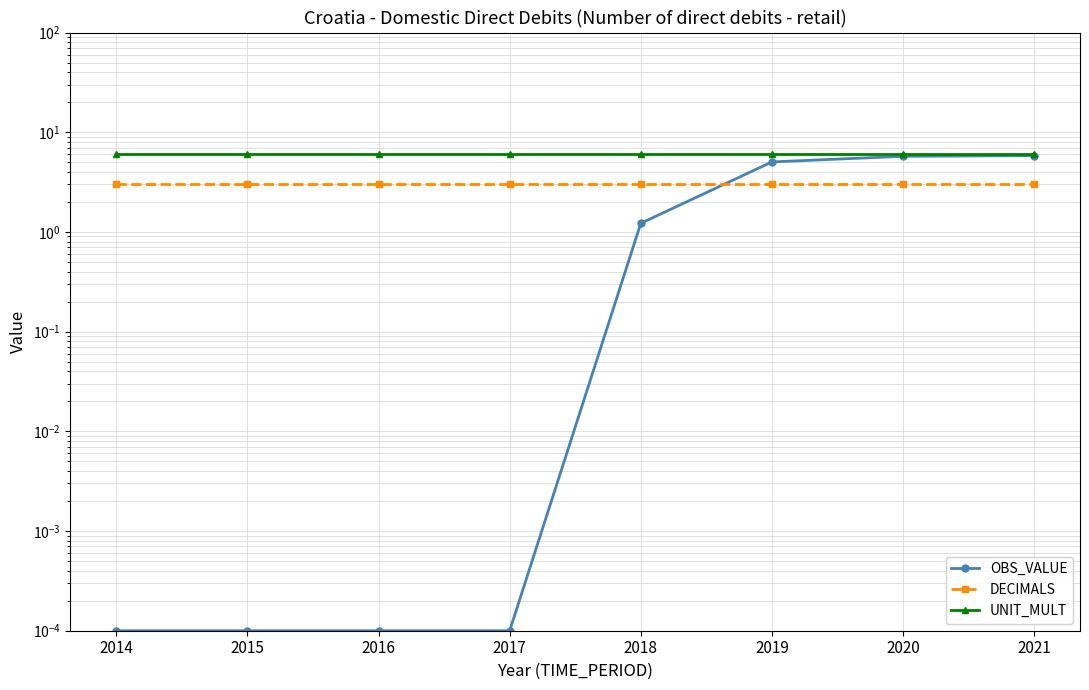

At which label does DECIMALS reach its peak?

2014